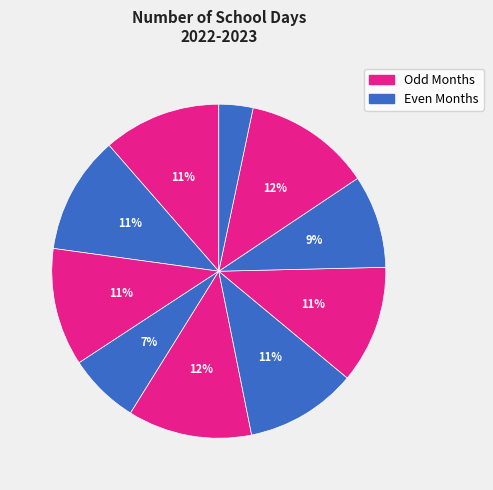

Count the number of slices in the pie.

10